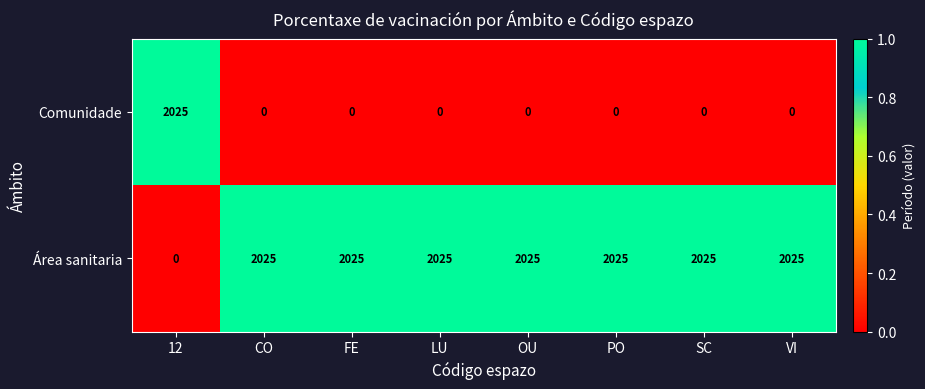

Where is Área sanitaria nearest to the value 1012?

12